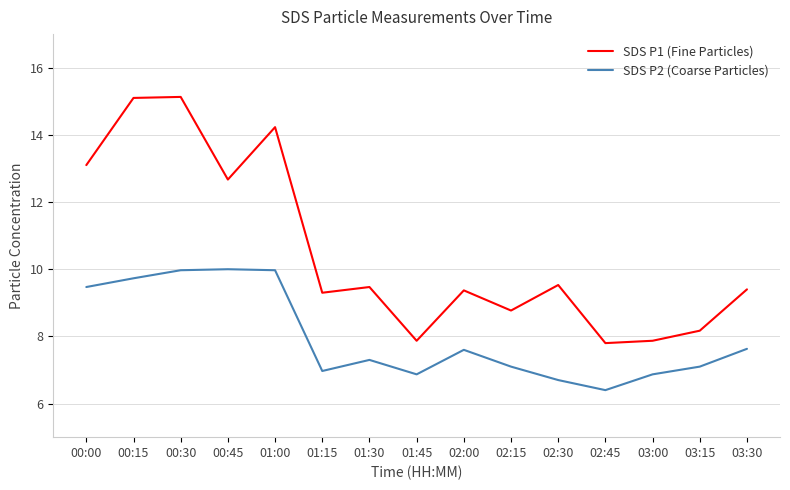

Which series has the largest range (max minus min)?

SDS P1 (Fine Particles)